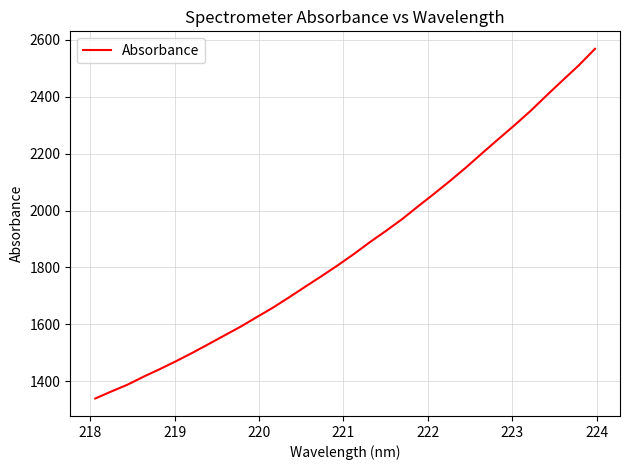

What is the minimum value shown in the chart?

1340.0